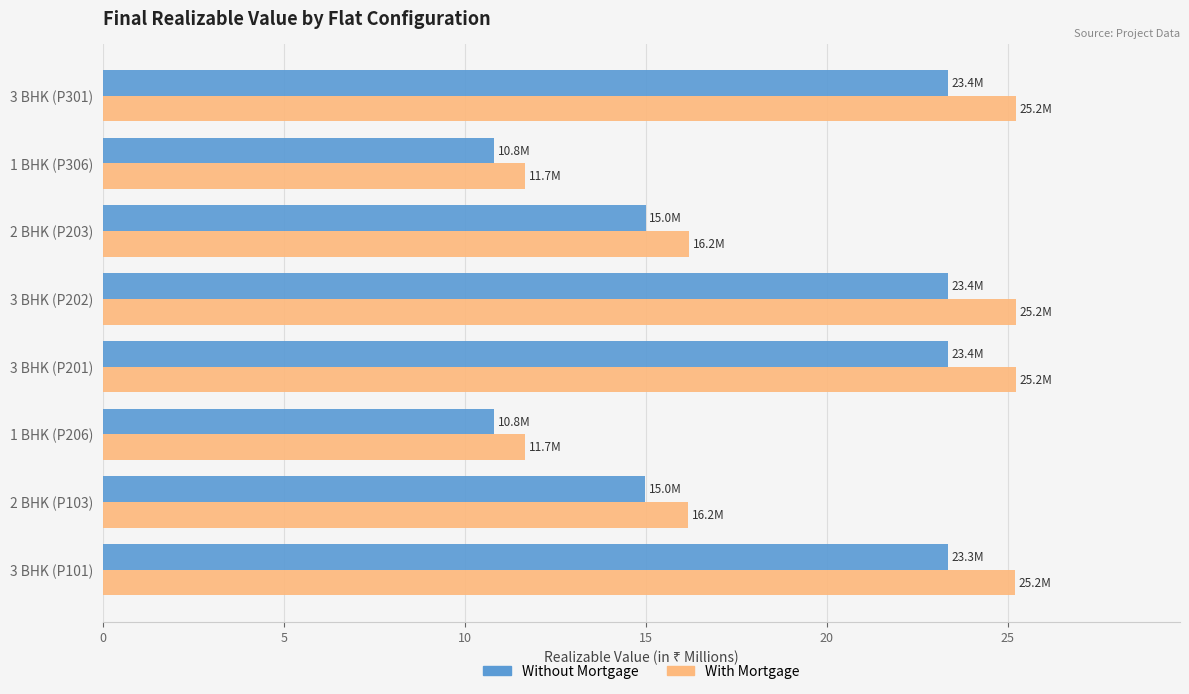

At how many categories does at least one series exceed 15?

6